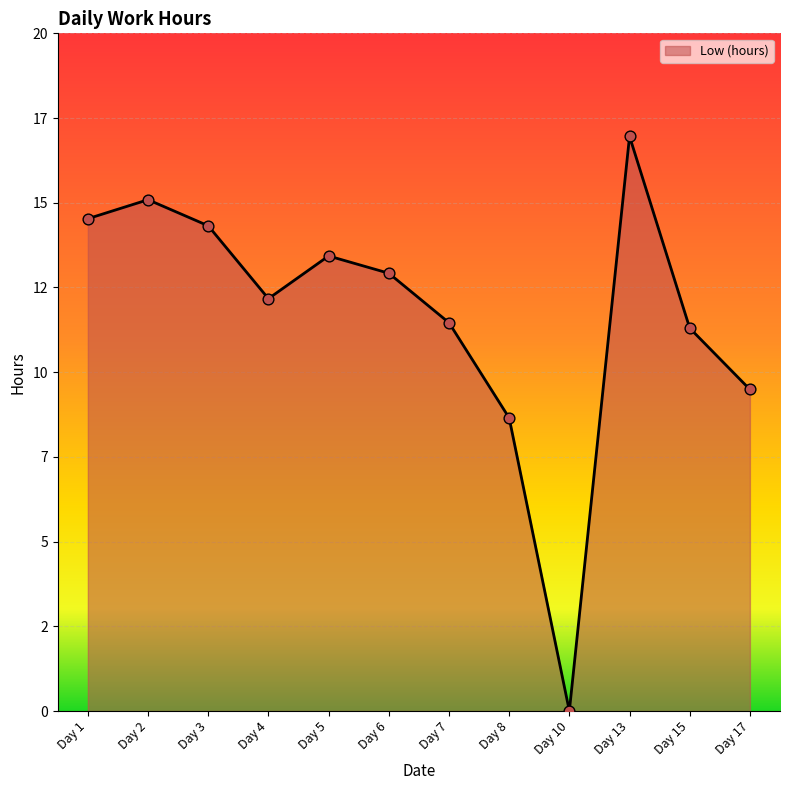

What is the ratio of the value at Day 7 to the value at Day 4?

0.9